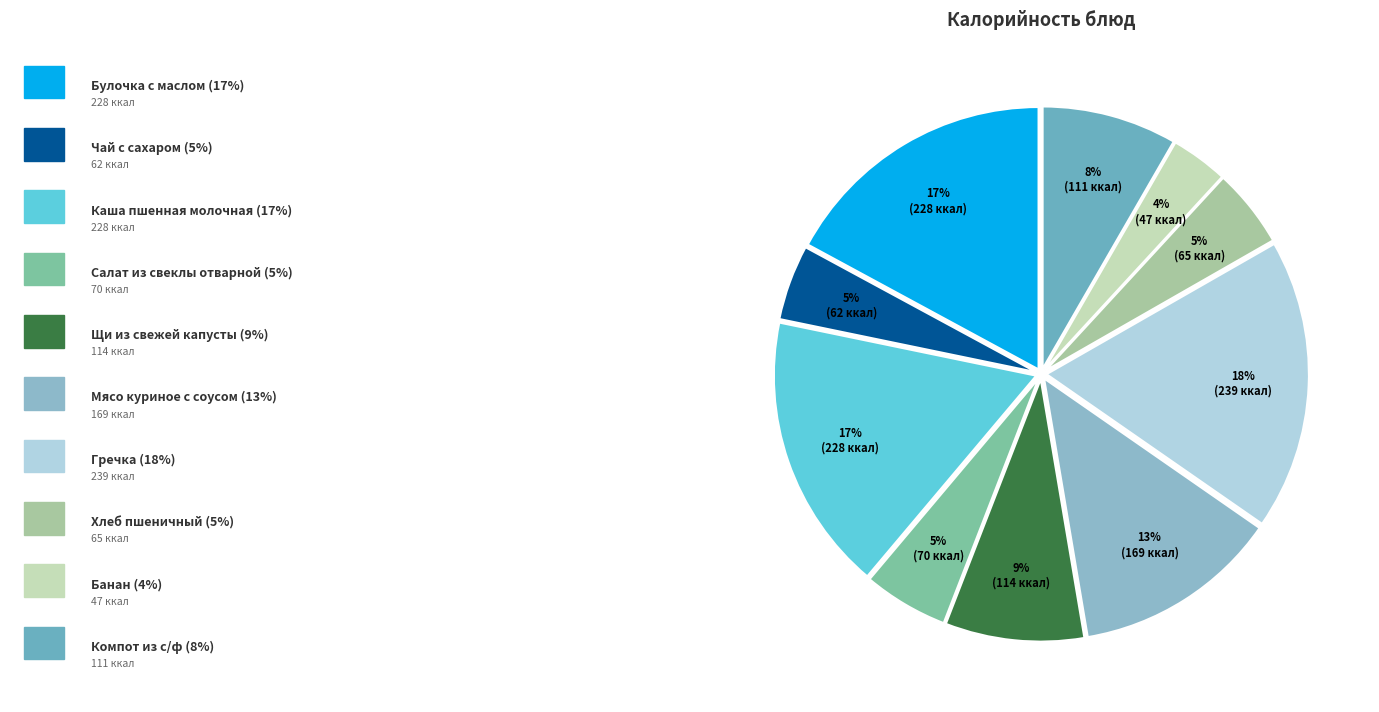

What is the largest slice in the pie chart?

Гречка